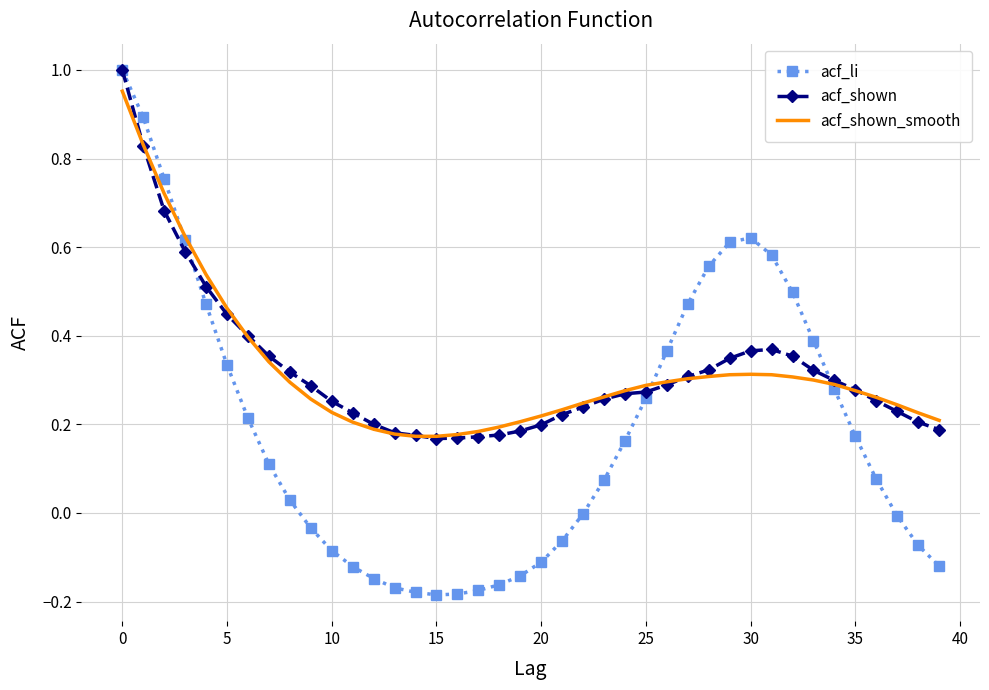

Which series has the largest range (max minus min)?

acf_li